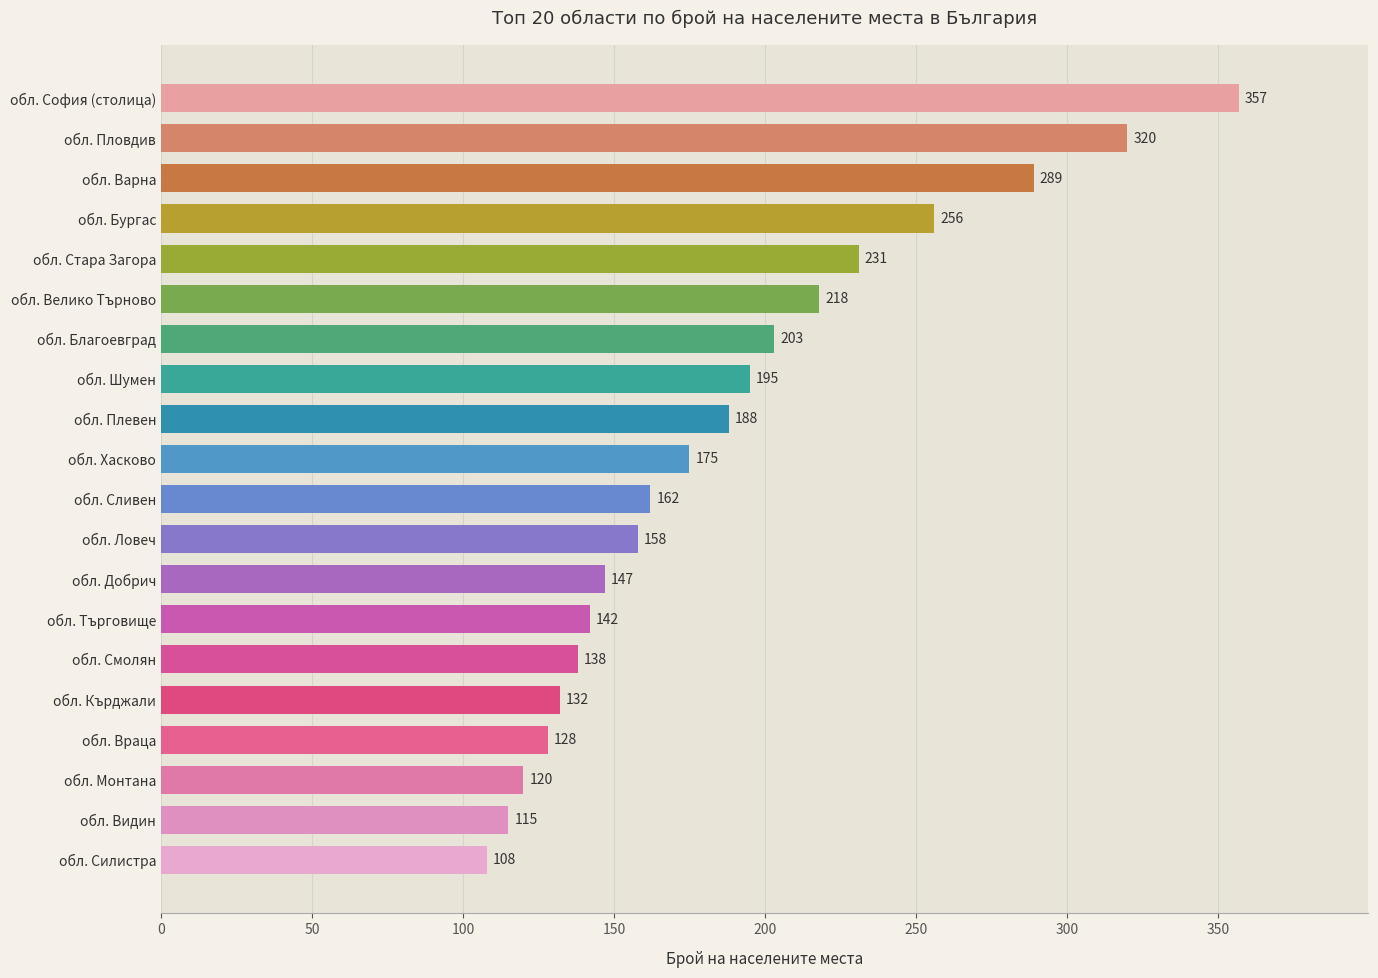

List the labels in order of value, smallest first.

обл. Силистра, обл. Видин, обл. Монтана, обл. Враца, обл. Кърджали, обл. Смолян, обл. Търговище, обл. Добрич, обл. Ловеч, обл. Сливен, обл. Хасково, обл. Плевен, обл. Шумен, обл. Благоевград, обл. Велико Търново, обл. Стара Загора, обл. Бургас, обл. Варна, обл. Пловдив, обл. София (столица)